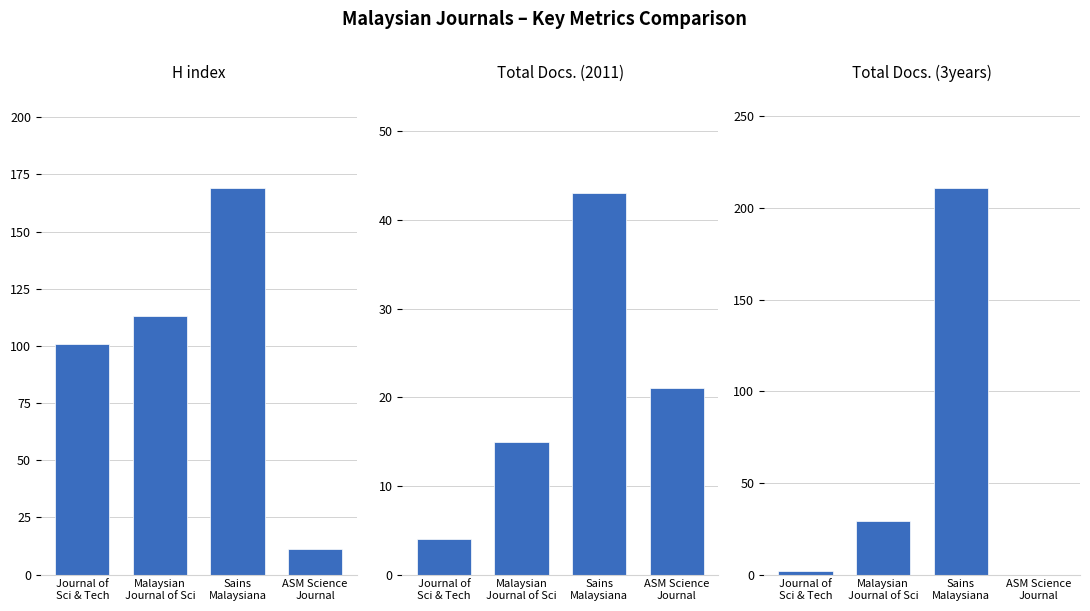

What is the label of the 3rd bar from the left?

Sains
Malaysiana